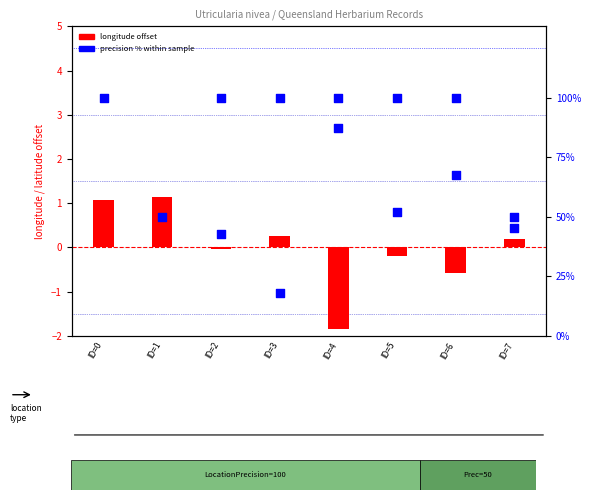

Is the value of precision % at ID=5 greater than the value of longitude offset at ID=6?

Yes